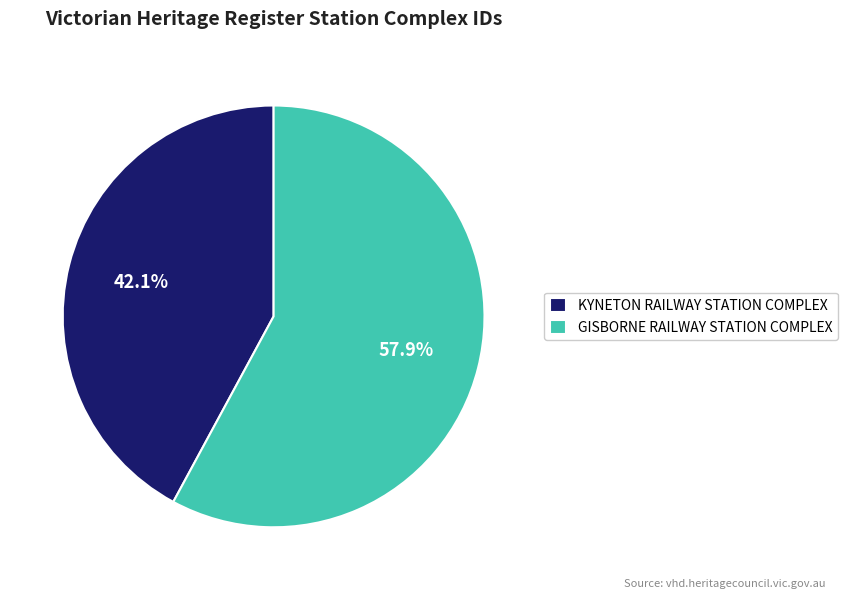

Rank the categories by value from highest to lowest.

GISBORNE RAILWAY STATION COMPLEX, KYNETON RAILWAY STATION COMPLEX